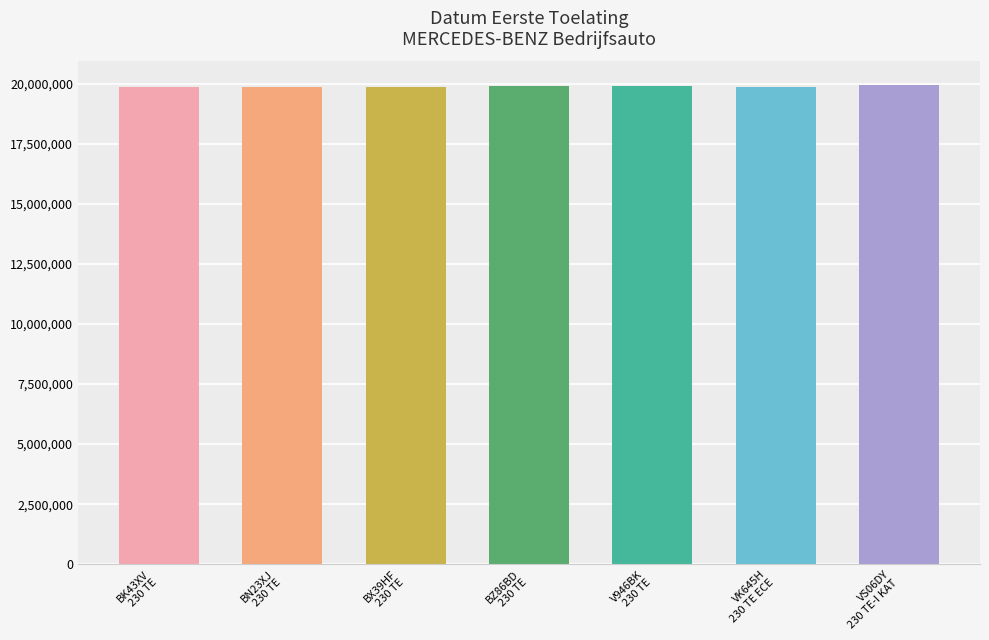

How many categories are shown in the chart?

7